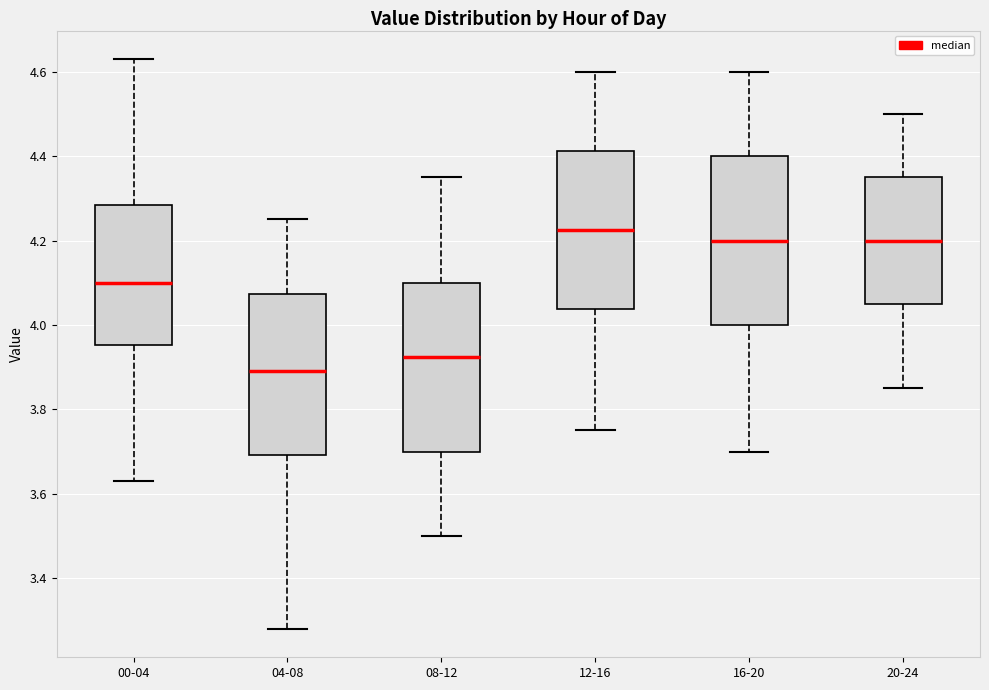

Reading left to right, transcribe this box plot: for each box, give where its median line is, the range the box spans, and where its two whiskers end, as read against the y-axis. The values are not printed on the chart, so give them approximately, as read against the axis.

00-04: median 4.10, box 3.96 to 4.28, whiskers 3.64 to 4.64
04-08: median 3.90, box 3.70 to 4.08, whiskers 3.28 to 4.26
08-12: median 3.92, box 3.70 to 4.10, whiskers 3.50 to 4.36
12-16: median 4.22, box 4.04 to 4.42, whiskers 3.76 to 4.60
16-20: median 4.20, box 4.00 to 4.40, whiskers 3.70 to 4.60
20-24: median 4.20, box 4.06 to 4.36, whiskers 3.86 to 4.50